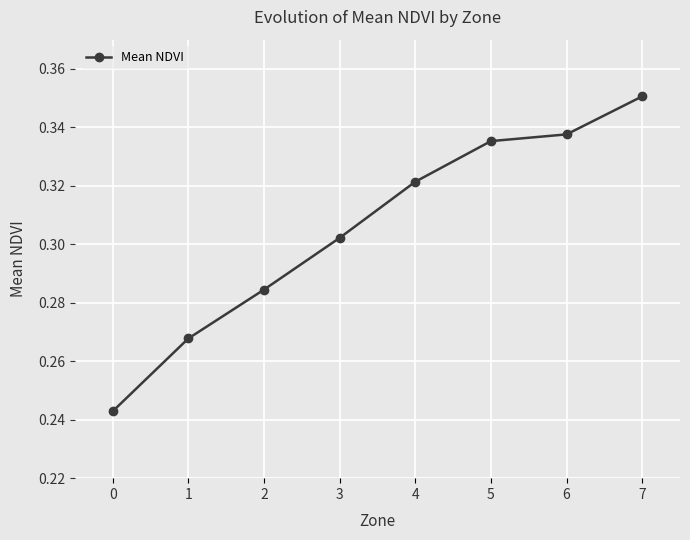

The chart shows a value of 0.4 at 1. True or false?

False